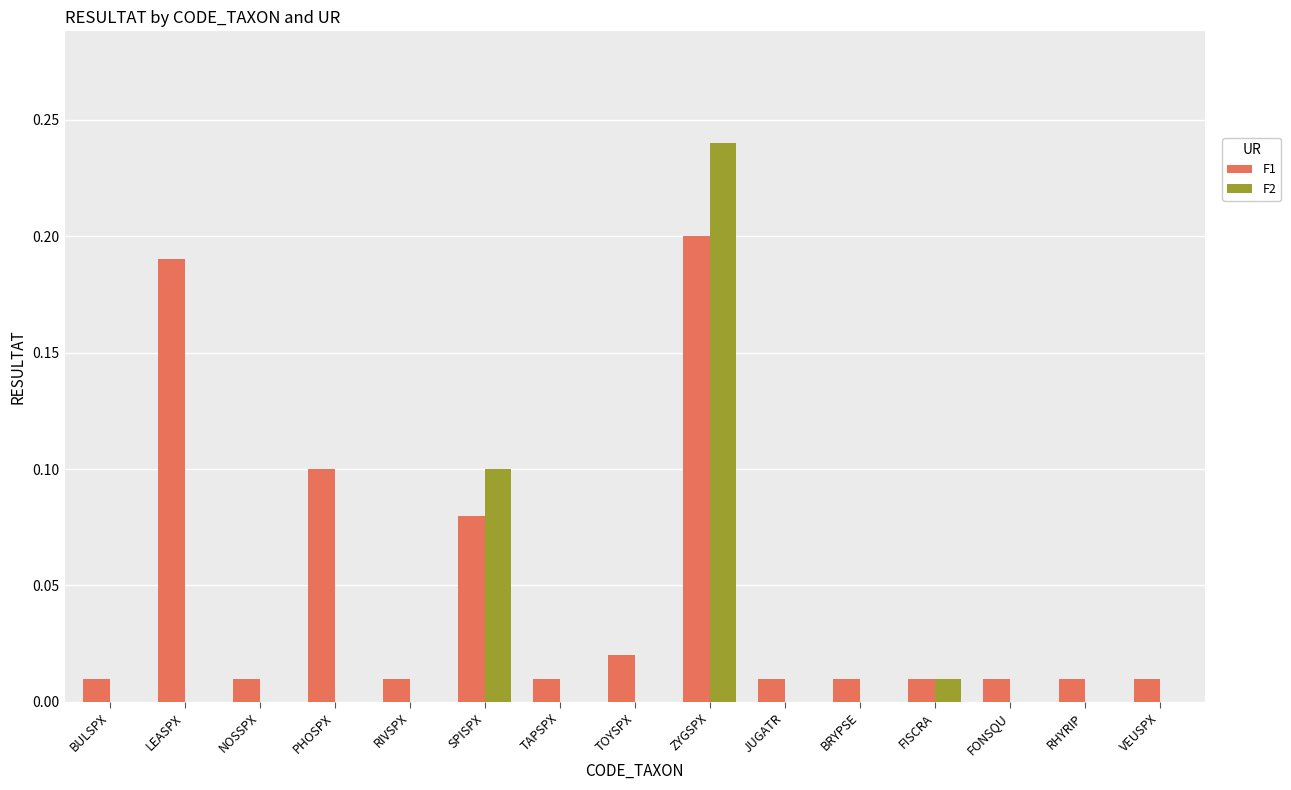

True or false: F2 has a value of 0.0 at RIVSPX.

True